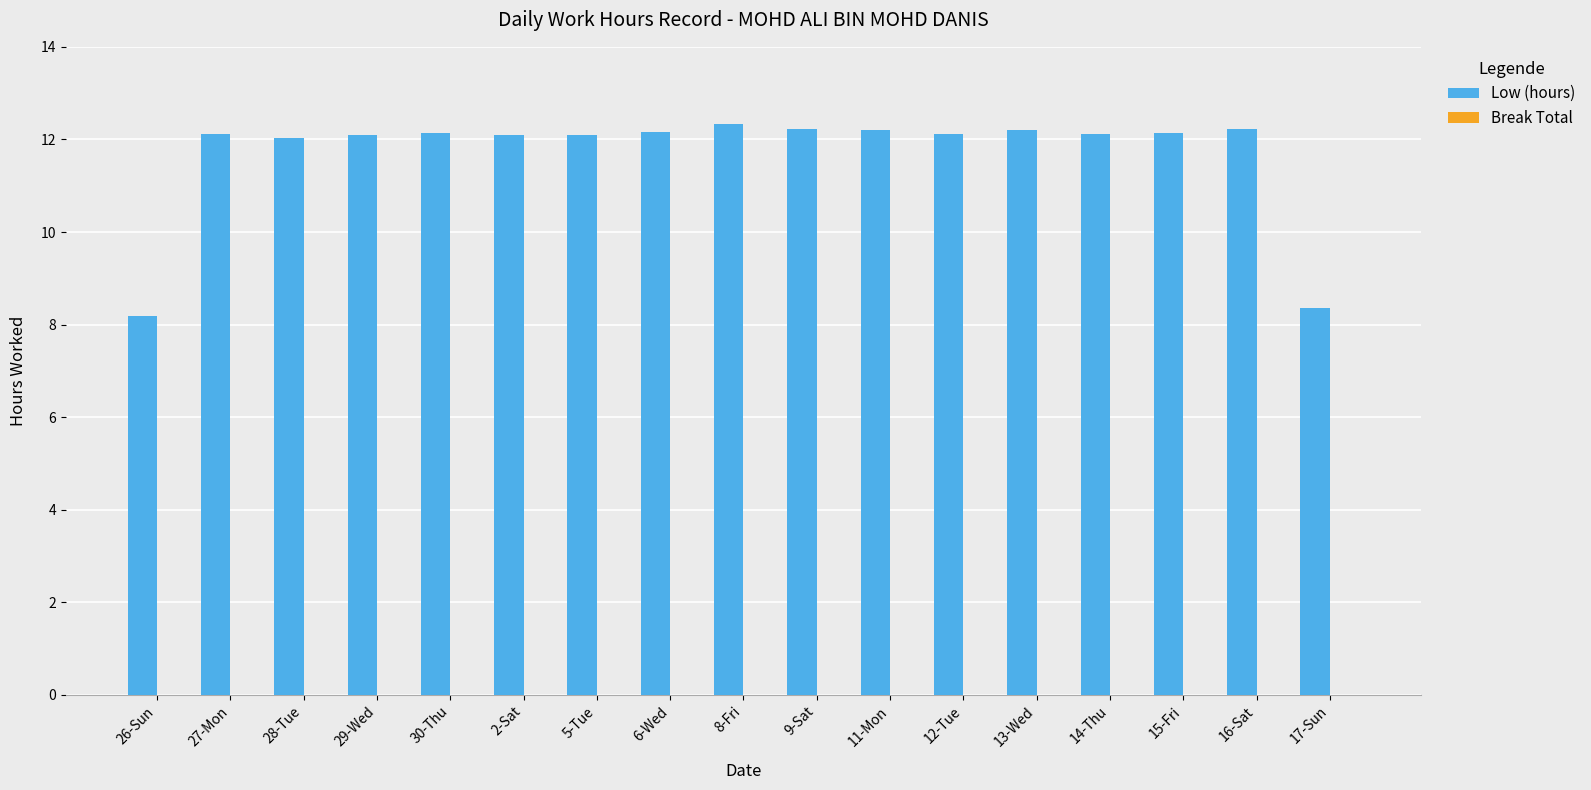

What is the label of the 12th bar from the right?

2-Sat